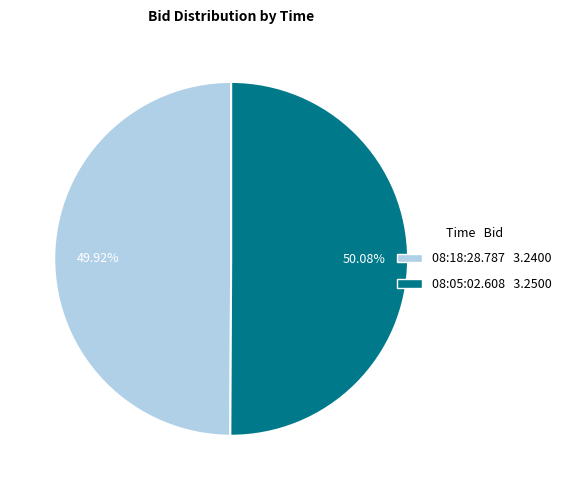

Approximately how many times larger is the value at 08:05:02.608 3.2500 compared to 08:18:28.787 3.2400?

1.0